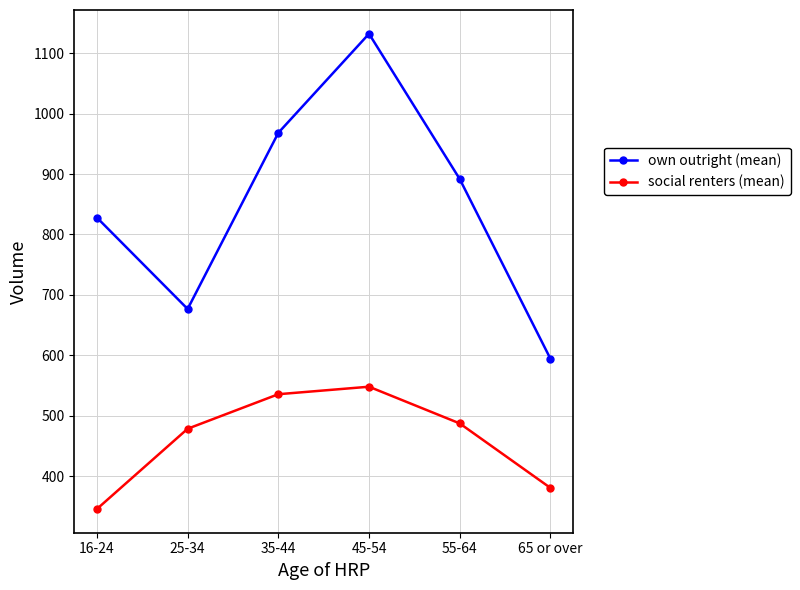

Is this an area chart (filled region under the line)?

No